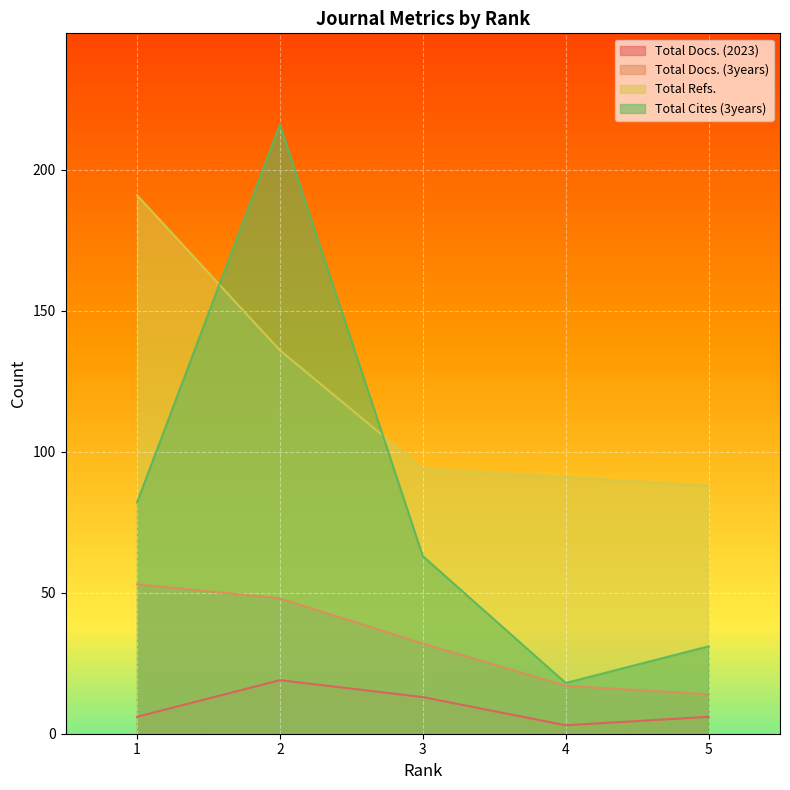

What is the difference between the maximum and minimum values in the Total Docs. (3years) series?

39